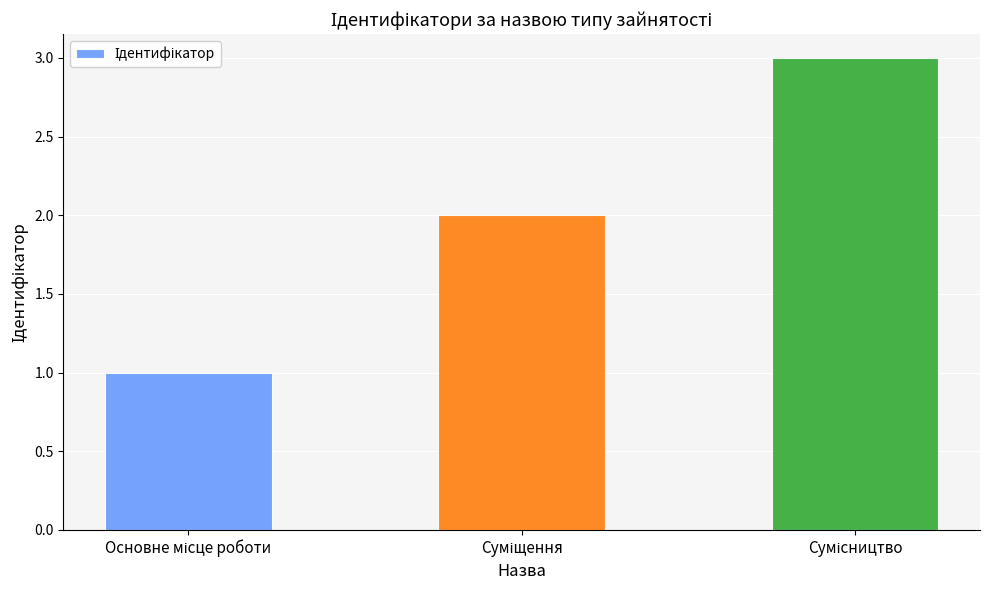

Count the values in the range 1 to 3.

3